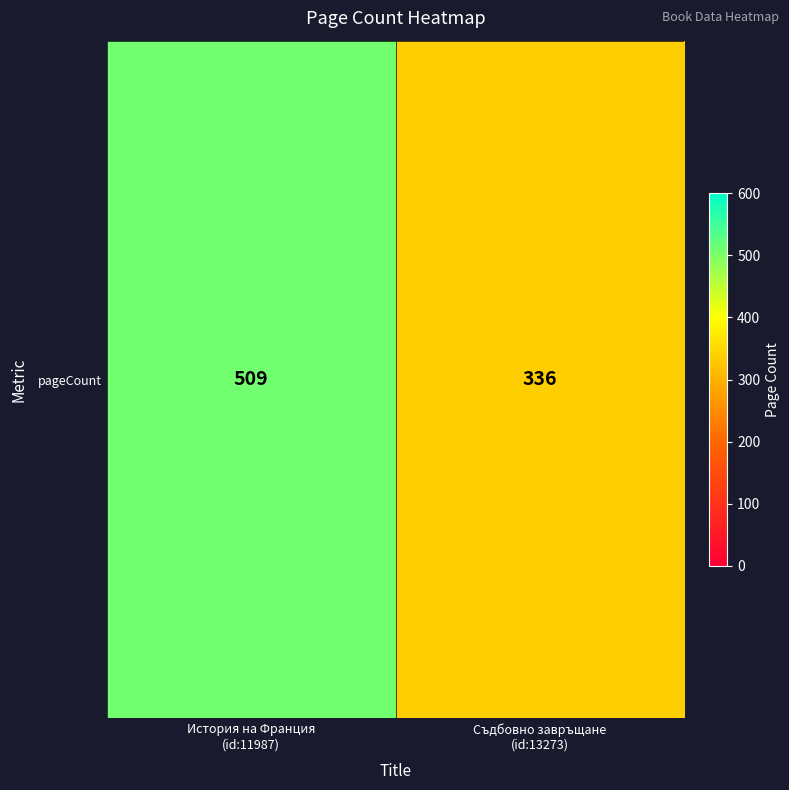

What is the change in value from История на Франция
(id:11987) to Съдбовно завръщане
(id:13273)?

-173